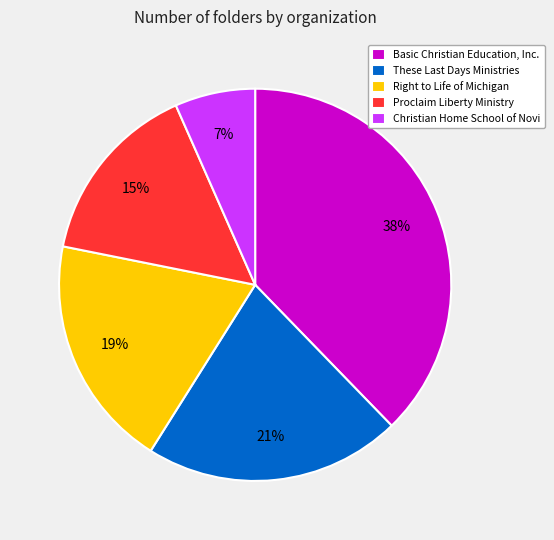

To the nearest percent, what percentage of the pie is Proclaim Liberty Ministry?

15%